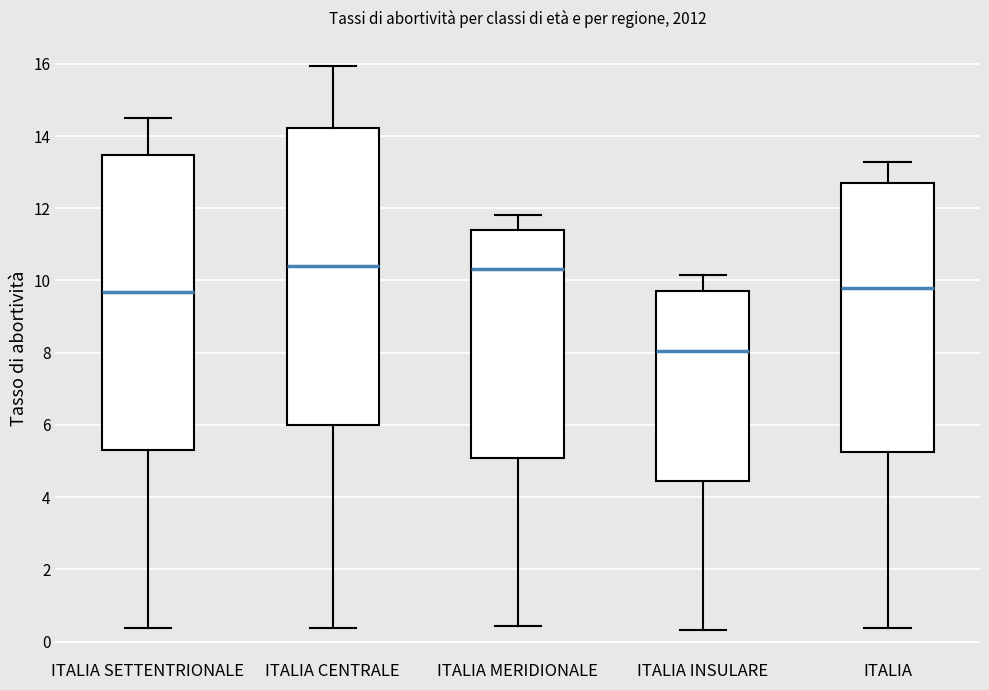

Reading left to right, read every box against the y-axis: the position of its median line, the range the box covers, and the ends of its whiskers. The values are not printed on the chart, so give them approximately, as read against the axis.

ITALIA SETTENTRIONALE: median 9.6, box 5.4 to 13.4, whiskers 0.4 to 14.6
ITALIA CENTRALE: median 10.4, box 6.0 to 14.2, whiskers 0.4 to 16.0
ITALIA MERIDIONALE: median 10.4, box 5.0 to 11.4, whiskers 0.4 to 11.8
ITALIA INSULARE: median 8.0, box 4.4 to 9.8, whiskers 0.4 to 10.2
ITALIA: median 9.8, box 5.2 to 12.6, whiskers 0.4 to 13.2